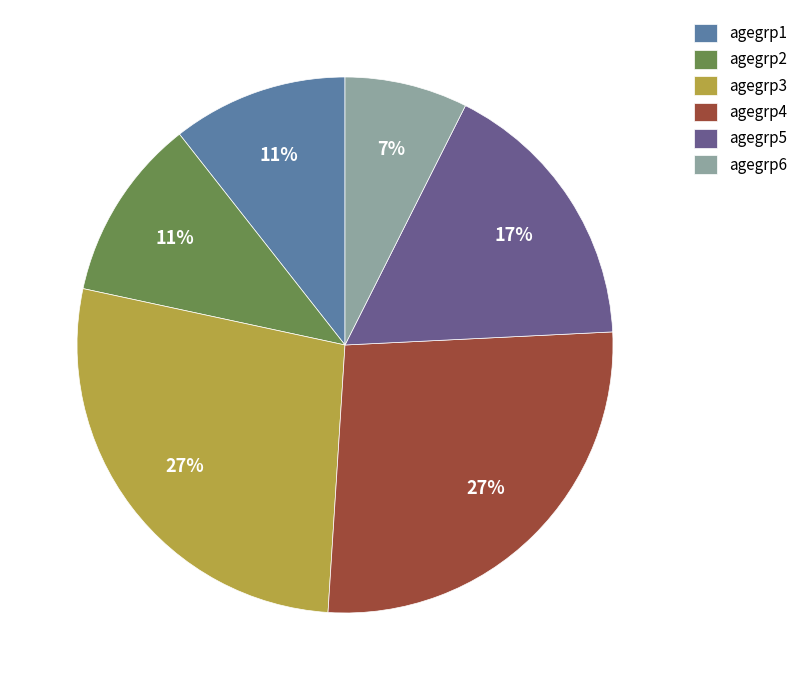

Which category has the smallest portion of the pie?

agegrp6